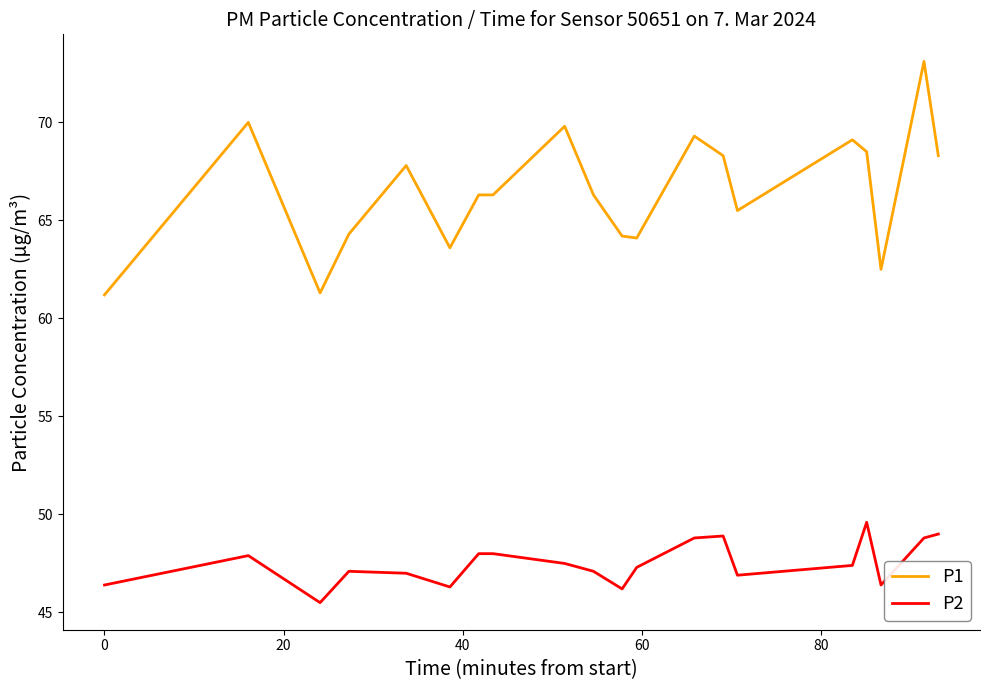

What is the minimum value shown in the chart?

45.5